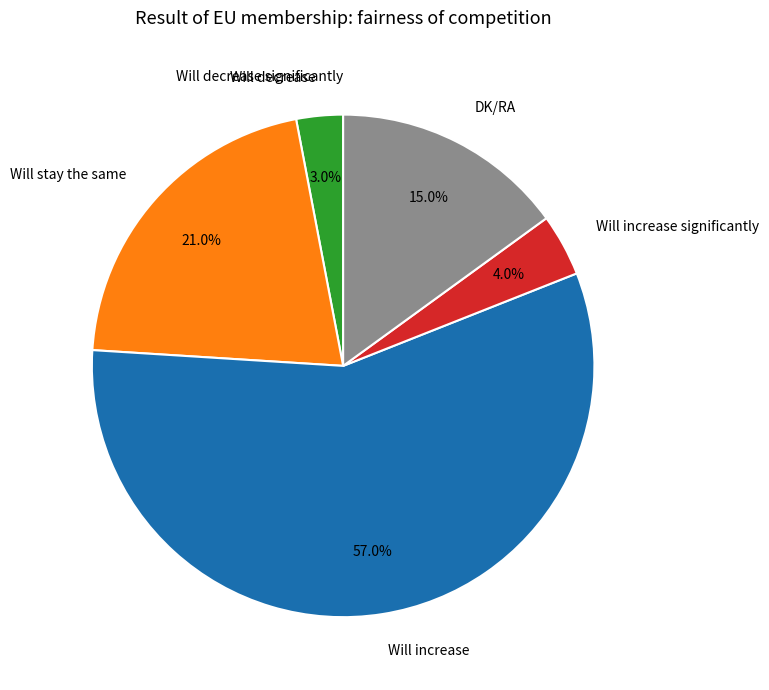

Combined, what portion of the pie is Will decrease and Will increase significantly?

7.0%